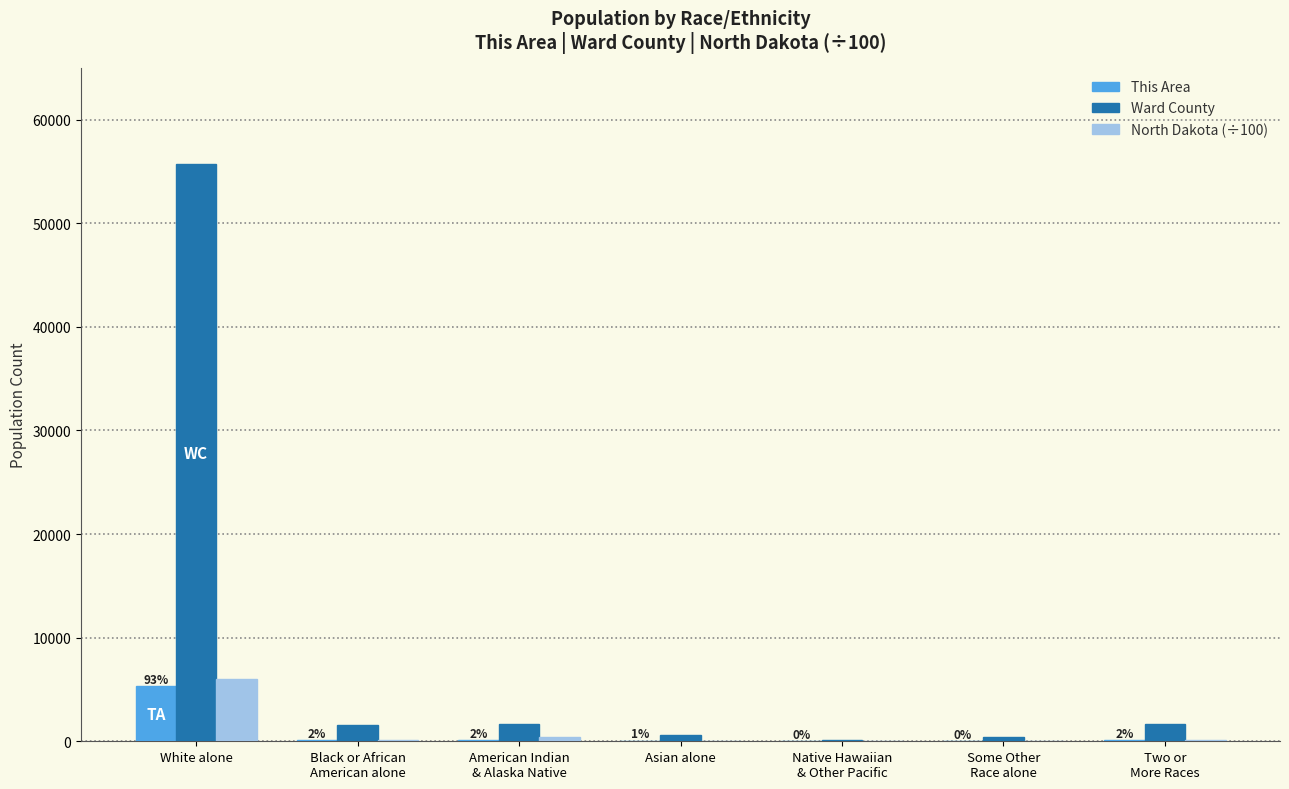

What are all the series names shown in the legend?

This Area, Ward County, North Dakota (÷100)